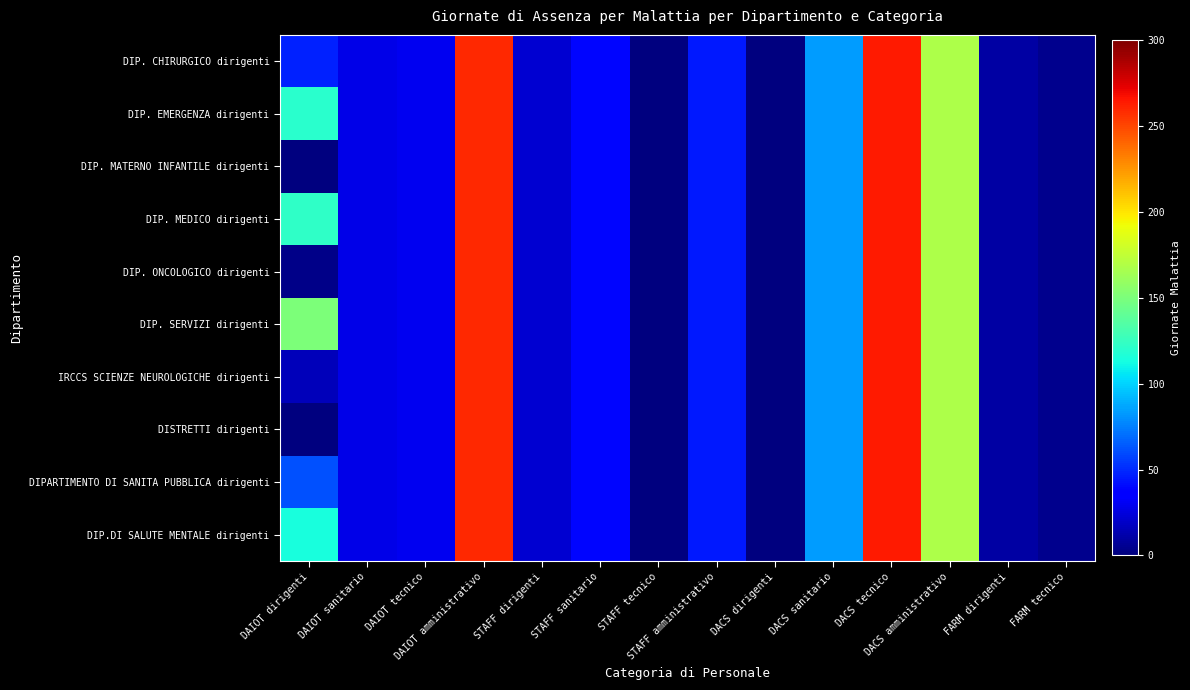

List the series in order of their peak value, highest first.

DIP. CHIRURGICO dirigenti, DIP. EMERGENZA dirigenti, DIP. MATERNO INFANTILE dirigenti, DIP. MEDICO dirigenti, DIP. ONCOLOGICO dirigenti, DIP. SERVIZI dirigenti, IRCCS SCIENZE NEUROLOGICHE dirigenti, DISTRETTI dirigenti, DIPARTIMENTO DI SANITA PUBBLICA dirigenti, DIP.DI SALUTE MENTALE dirigenti